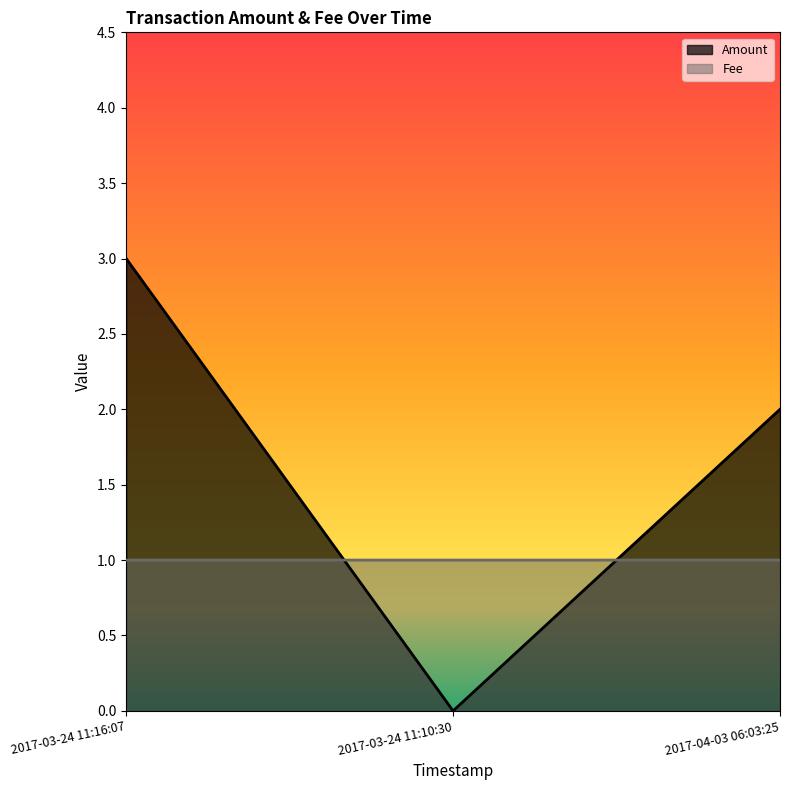

What is the sum of all Fee values?

3.0